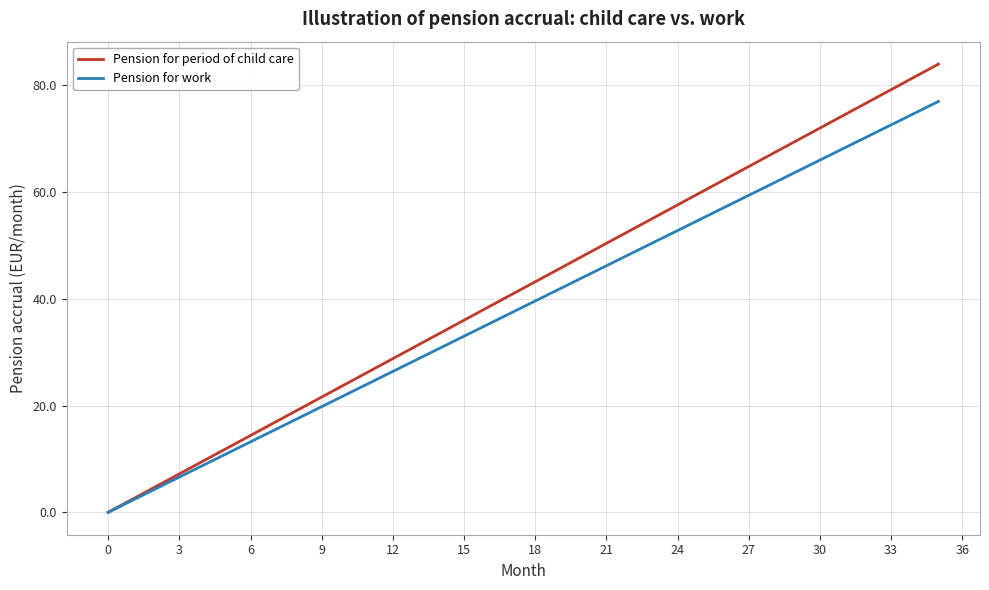

How many series are shown in this chart?

2